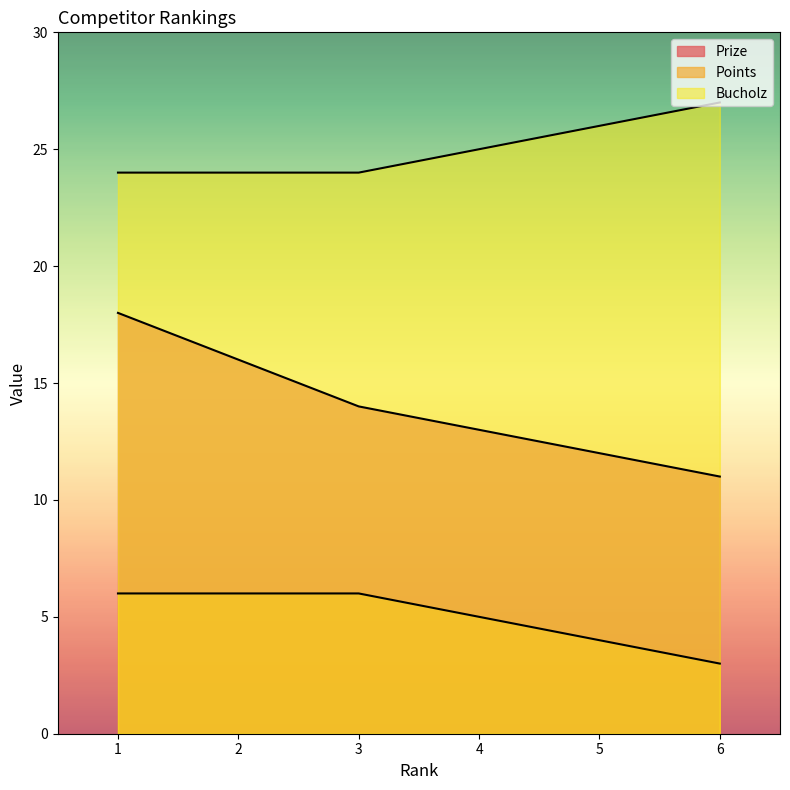

What is the smallest value displayed?

3